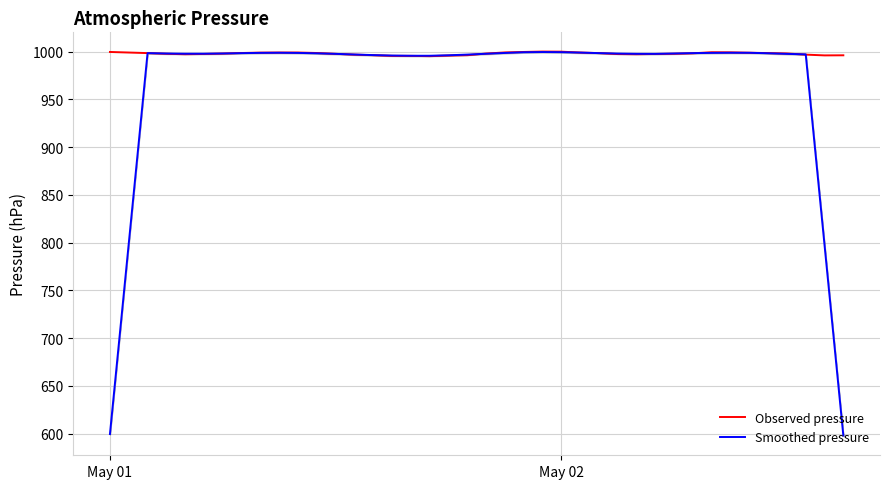

What is the lowest value of the Smoothed pressure series?

597.9